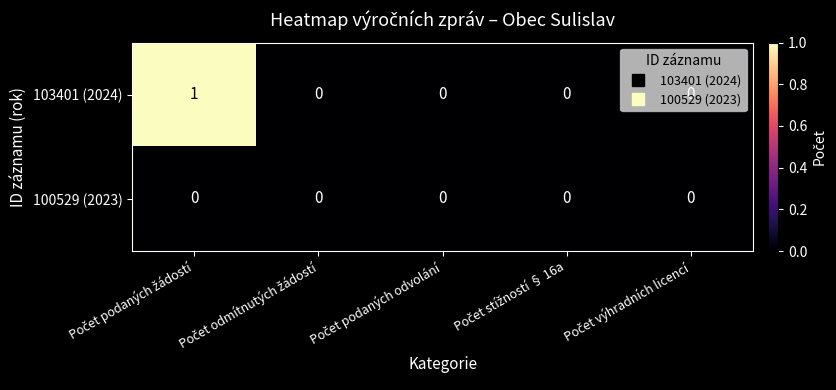

Which series has the widest spread of values?

103401 (2024)